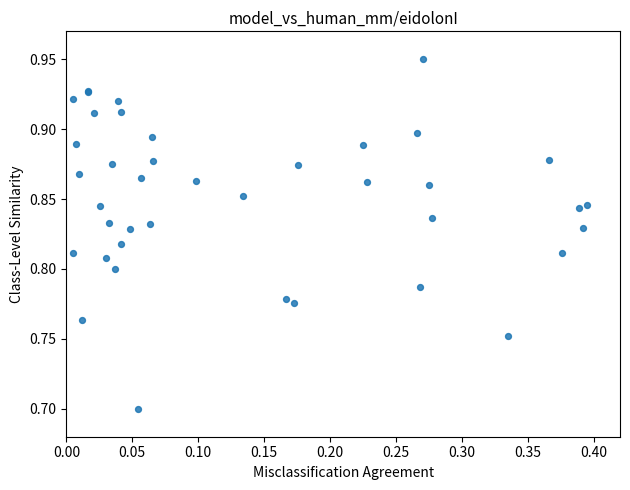

What Y value in the scatter plot is closest to 0?

0.7